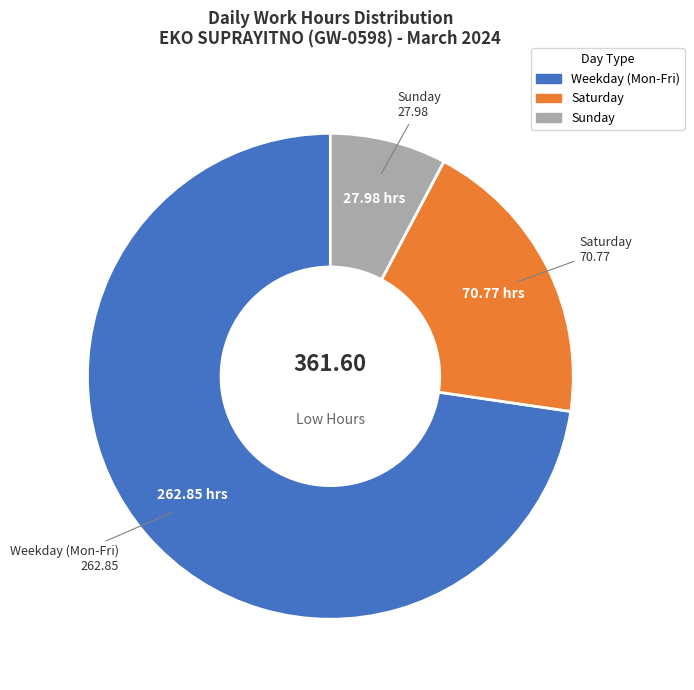

What is the smallest slice in the pie chart?

Sunday